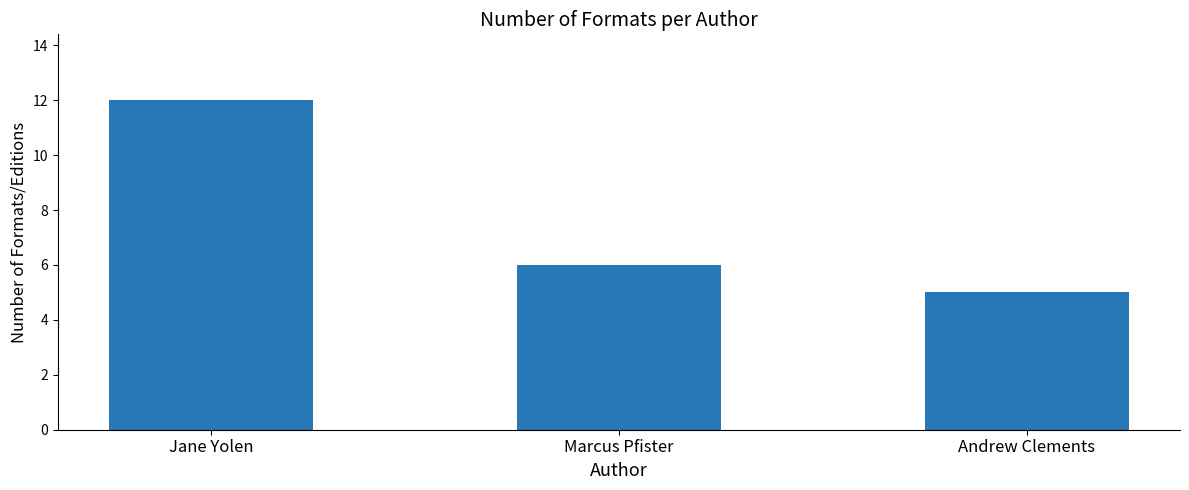

What is the value of the 1st bar from the left?

12